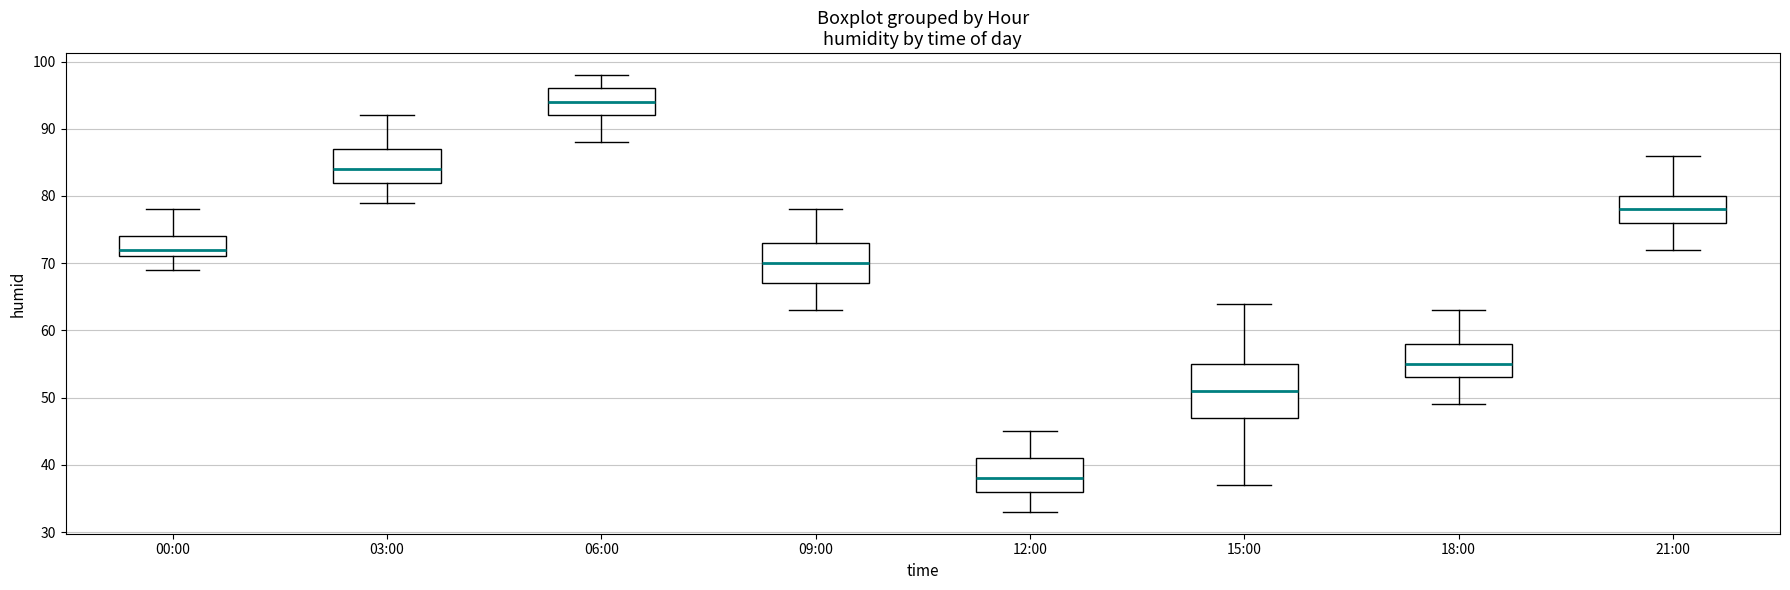

Reading left to right, transcribe this box plot: for each box, give where its median line is, the range the box spans, and where its two whiskers end, as read against the y-axis. The values are not printed on the chart, so give them approximately, as read against the axis.

00:00: median 72, box 71 to 74, whiskers 69 to 78
03:00: median 84, box 82 to 87, whiskers 79 to 92
06:00: median 94, box 92 to 96, whiskers 88 to 98
09:00: median 70, box 67 to 73, whiskers 63 to 78
12:00: median 38, box 36 to 41, whiskers 33 to 45
15:00: median 51, box 47 to 55, whiskers 37 to 64
18:00: median 55, box 53 to 58, whiskers 49 to 63
21:00: median 78, box 76 to 80, whiskers 72 to 86